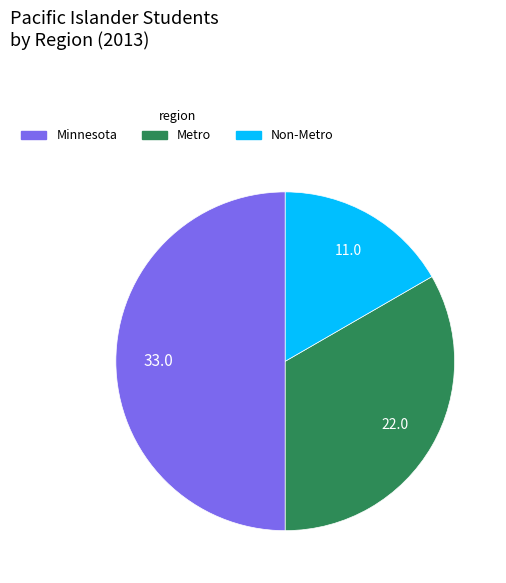

How many segments does this pie chart have?

3